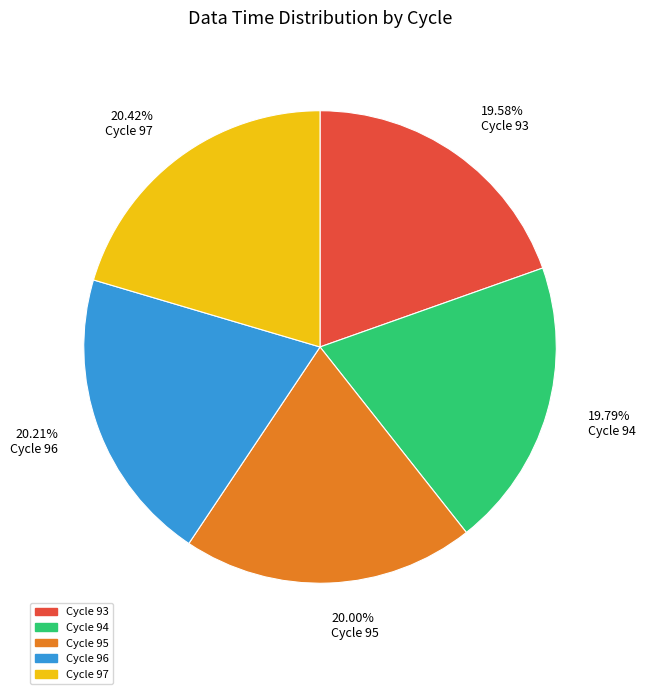

Combined, do 20.00% Cycle 95 and 19.58% Cycle 93 account for over 50%?

No